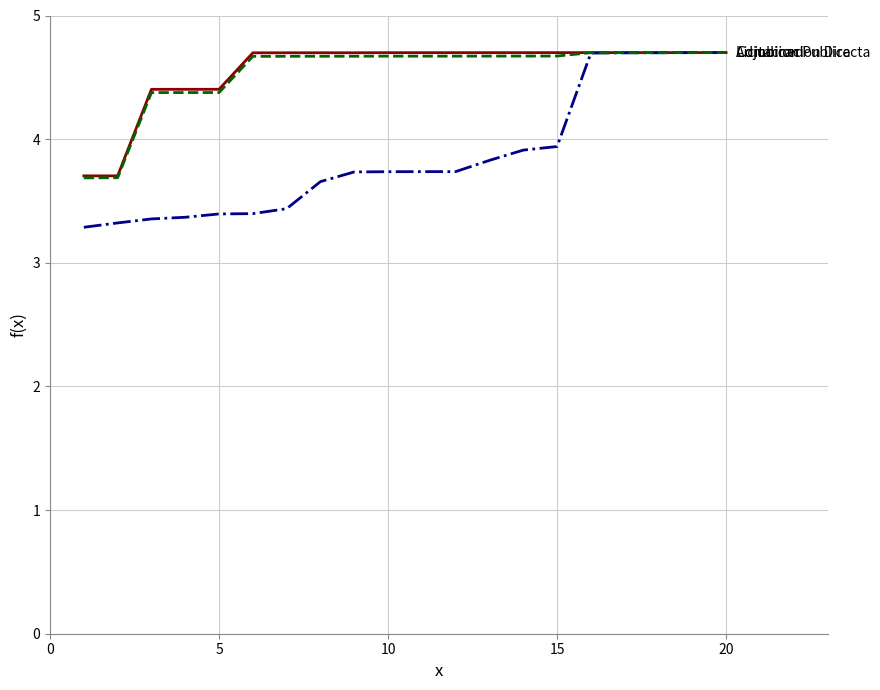

What is the smallest value displayed?

3.3